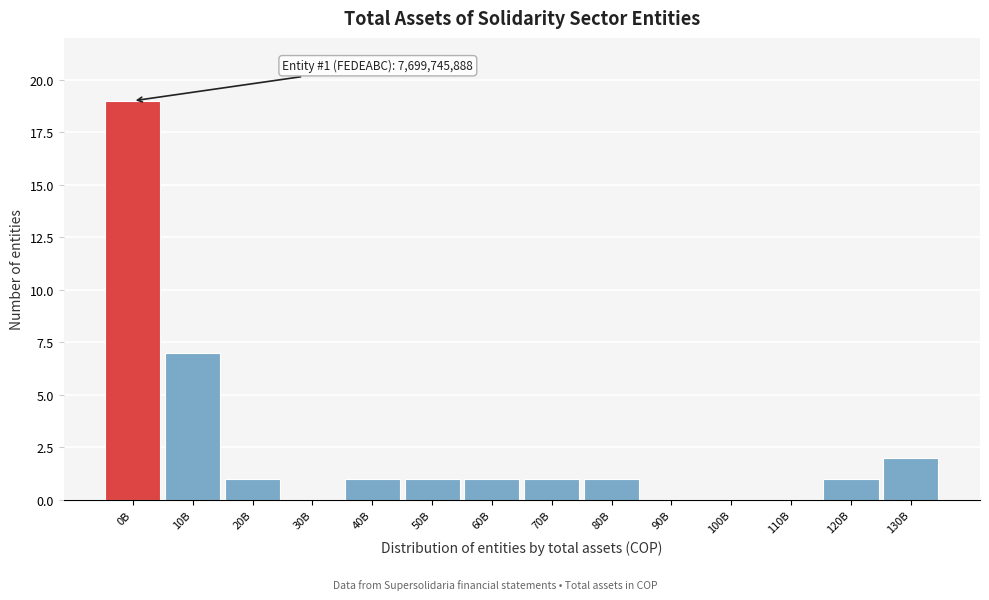

Reading left to right, extract all data points from this chart.

0B=19	10B=7	20B=1	30B=0	40B=1	50B=1	60B=1	70B=1	80B=1	90B=0	100B=0	110B=0	120B=1	130B=2